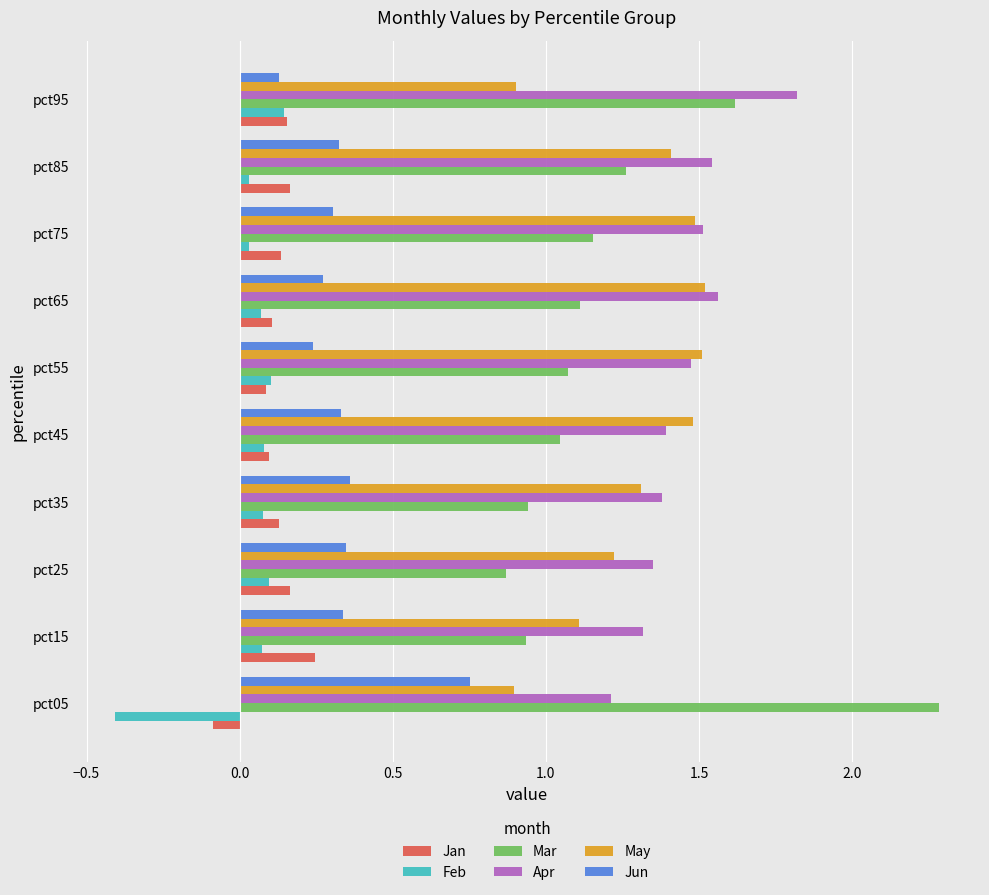

What is the sum of the May values at pct95 and pct15?

2.0